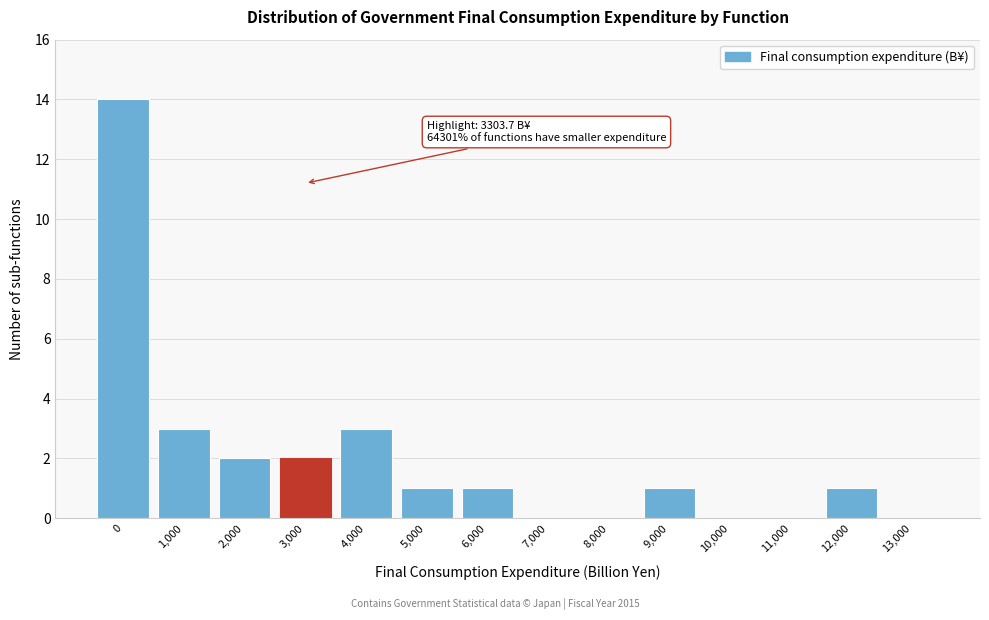

Reading right to left, extract all data points from this chart.

13,000=0	12,000=1	11,000=0	10,000=0	9,000=1	8,000=0	7,000=0	6,000=1	5,000=1	4,000=3	3,000=2	2,000=2	1,000=3	0=14